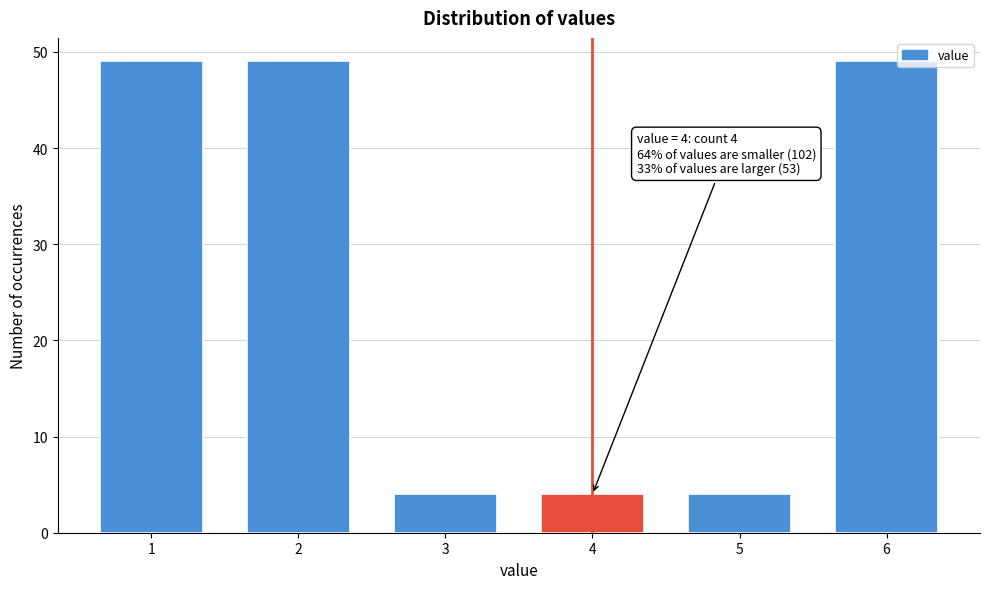

Reading left to right, transcribe all the data shown in this chart.

1=49	2=49	3=4	4=4	5=4	6=49